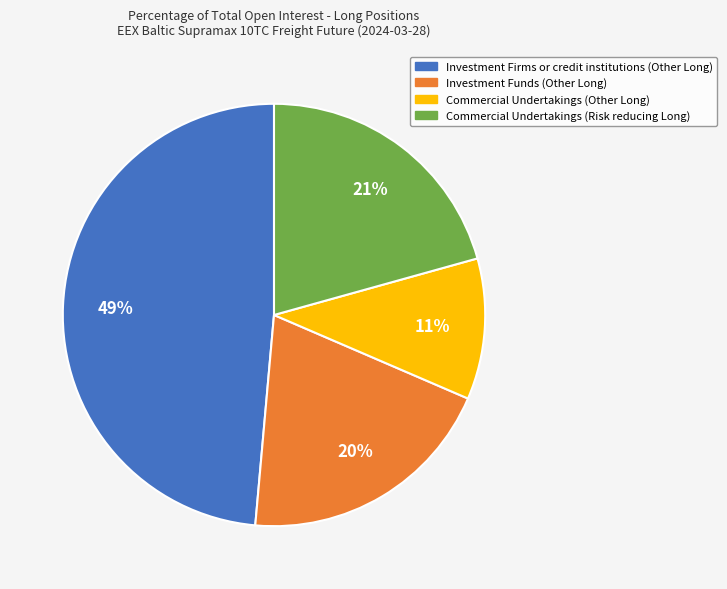

To the nearest percent, what percentage of the pie is Investment Funds (Other Long)?

20%